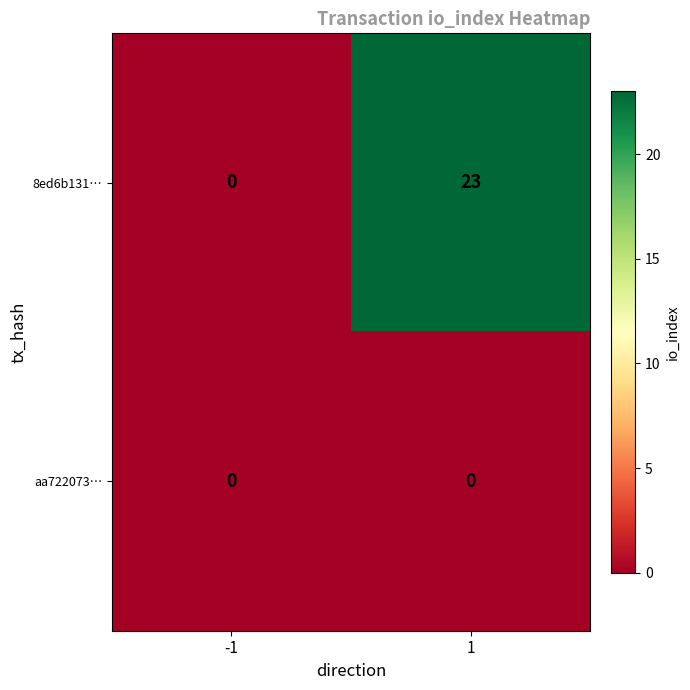

The value of 8ed6b131… at -1 is -13. True or false?

False